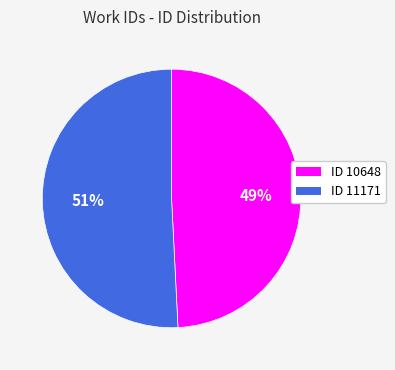

To the nearest percent, what is the difference between the largest and smallest slice percentages?

2%